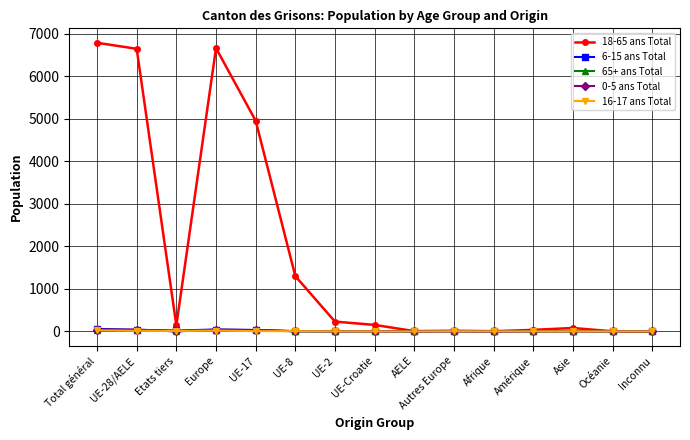

Which series has the largest total across all categories?

18-65 ans Total